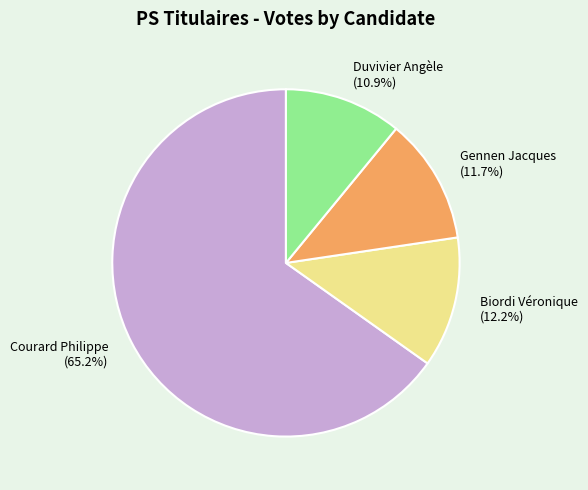

Which category has the smallest portion of the pie?

Duvivier Angèle